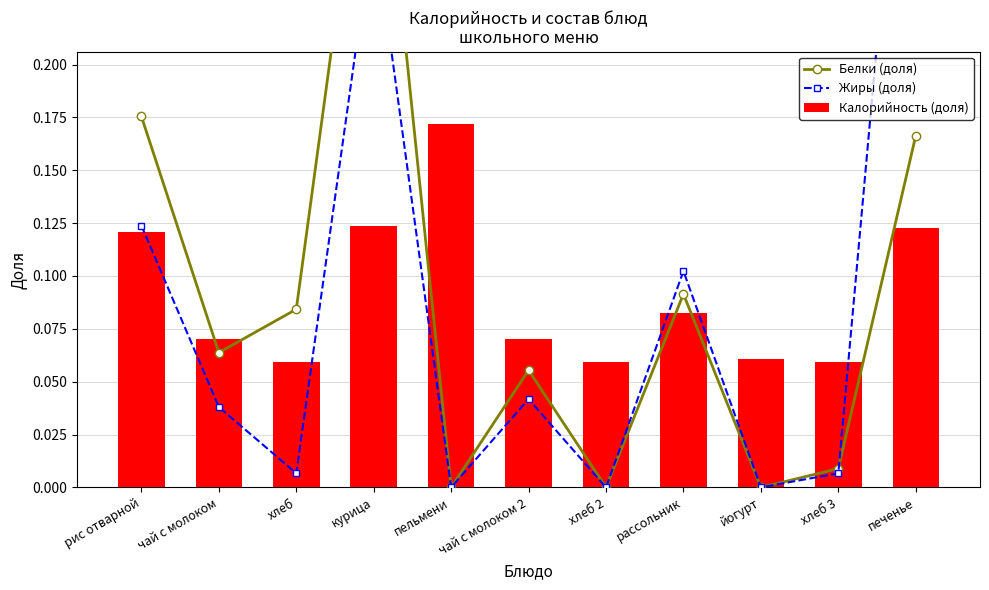

What is the label of the 9th bar from the right?

хлеб